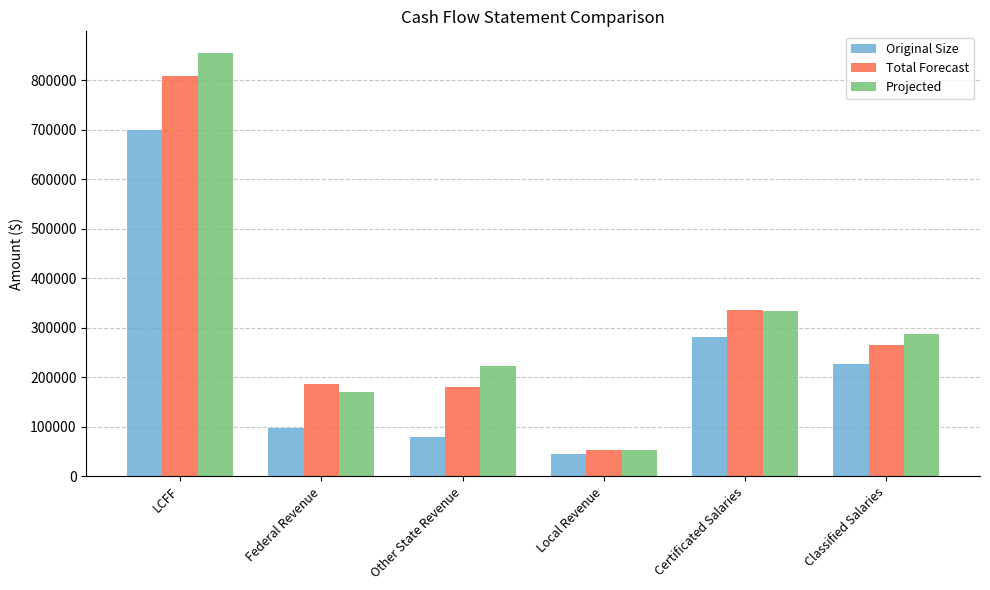

True or false: Original Size has a value of 1231346.5 at LCFF.

False